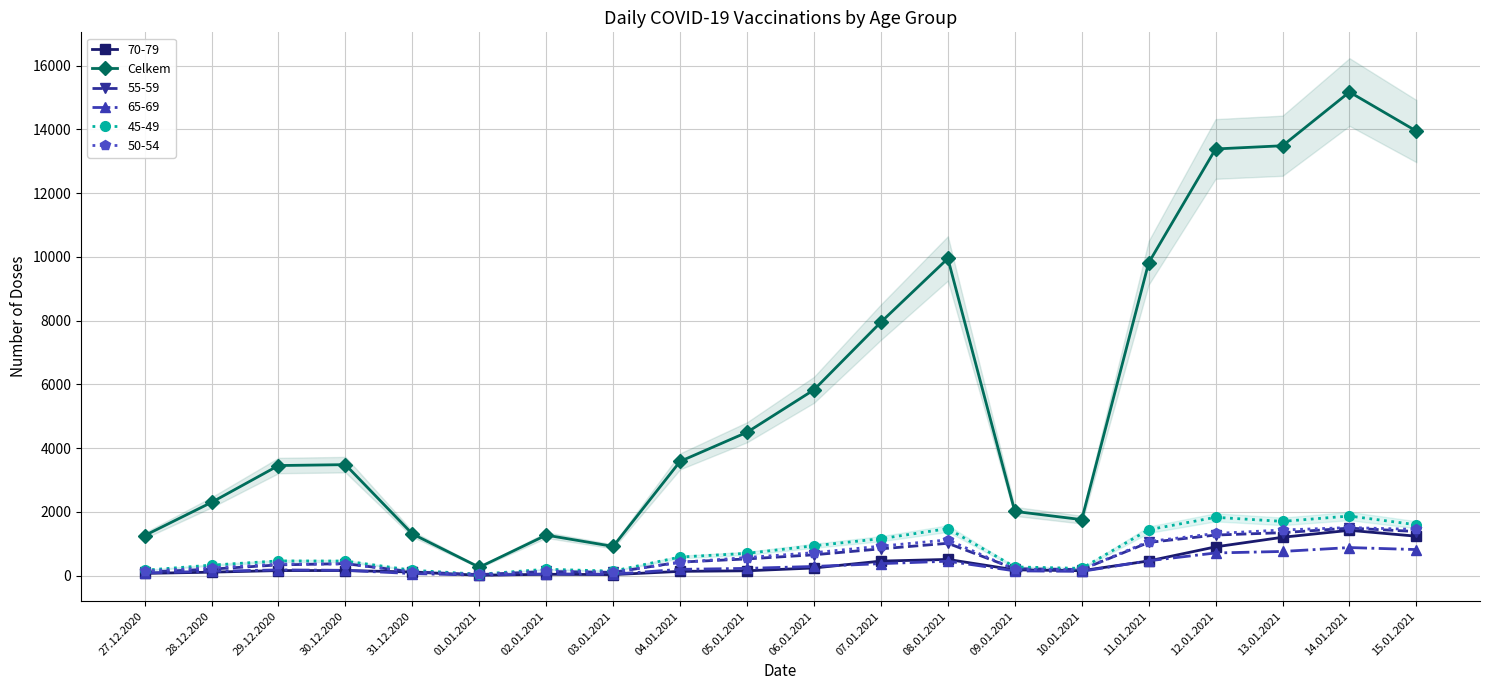

List the labels in order of value, largest first.

14.01.2021, 15.01.2021, 13.01.2021, 12.01.2021, 08.01.2021, 11.01.2021, 07.01.2021, 06.01.2021, 05.01.2021, 04.01.2021, 30.12.2020, 29.12.2020, 28.12.2020, 09.01.2021, 10.01.2021, 31.12.2020, 02.01.2021, 27.12.2020, 03.01.2021, 01.01.2021